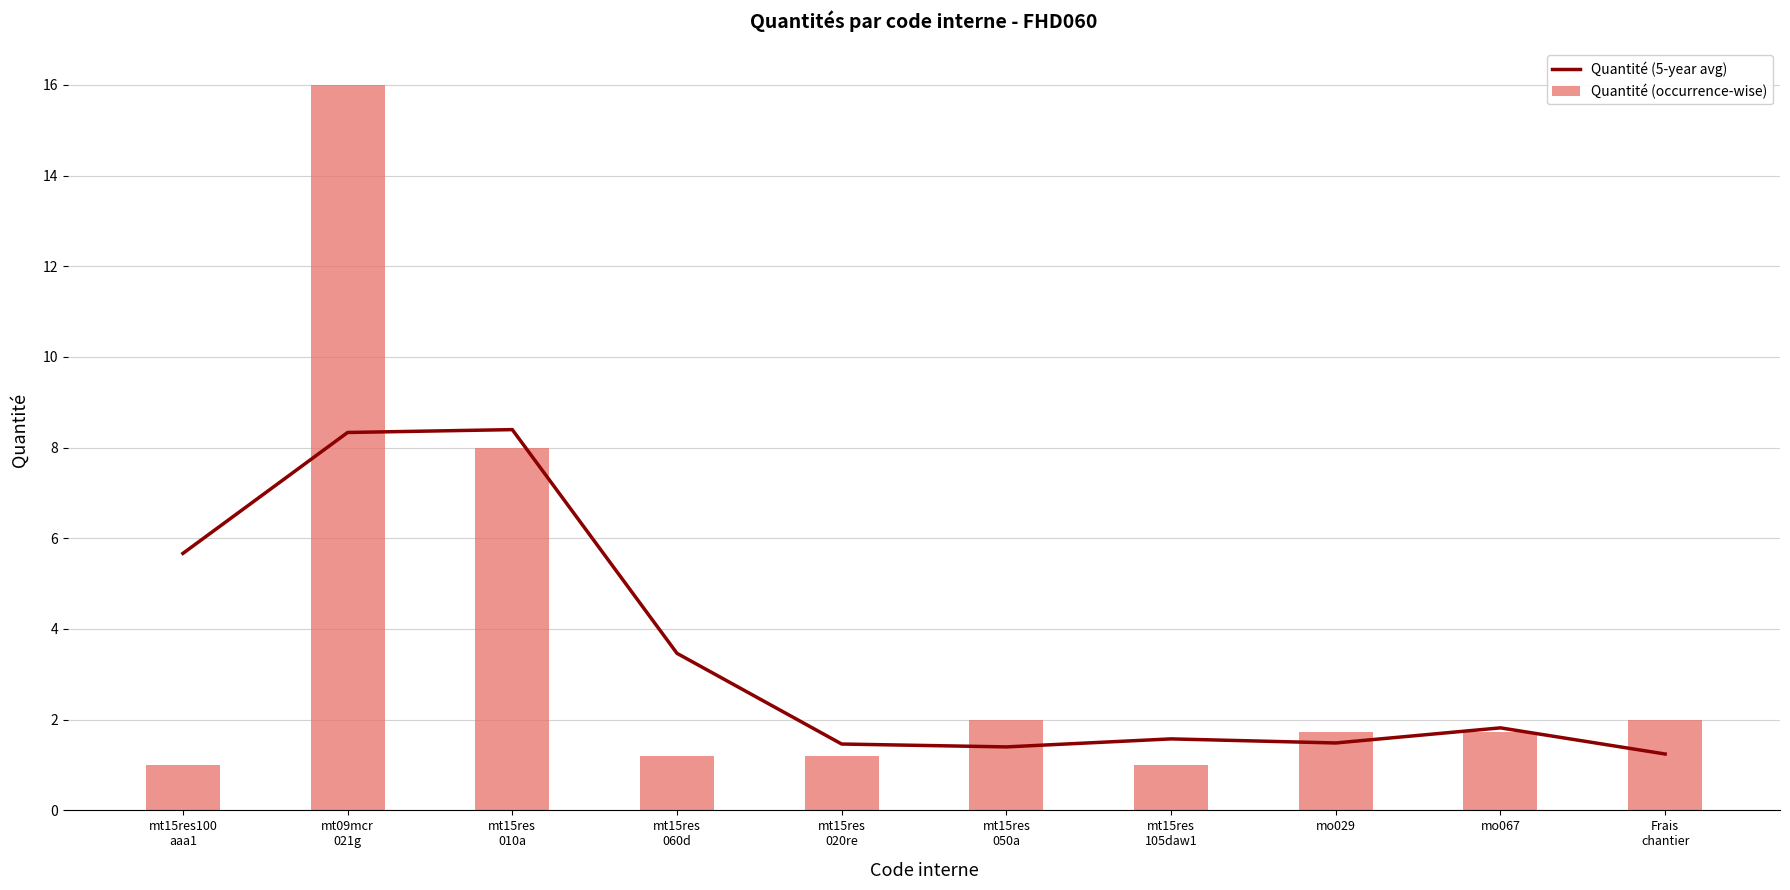

What are all the series names shown in the legend?

Quantité (5-year avg), Quantité (occurrence-wise)